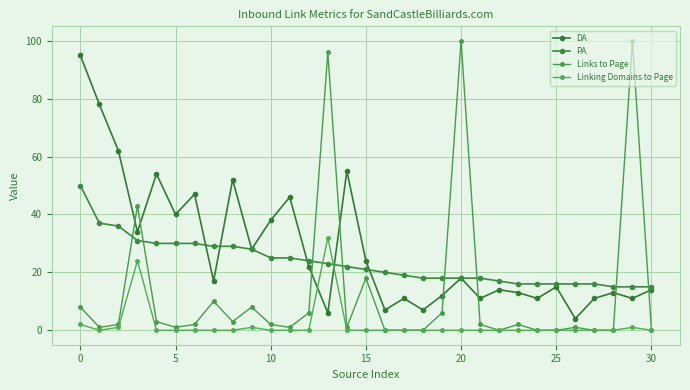

How many lines are shown in the chart?

4